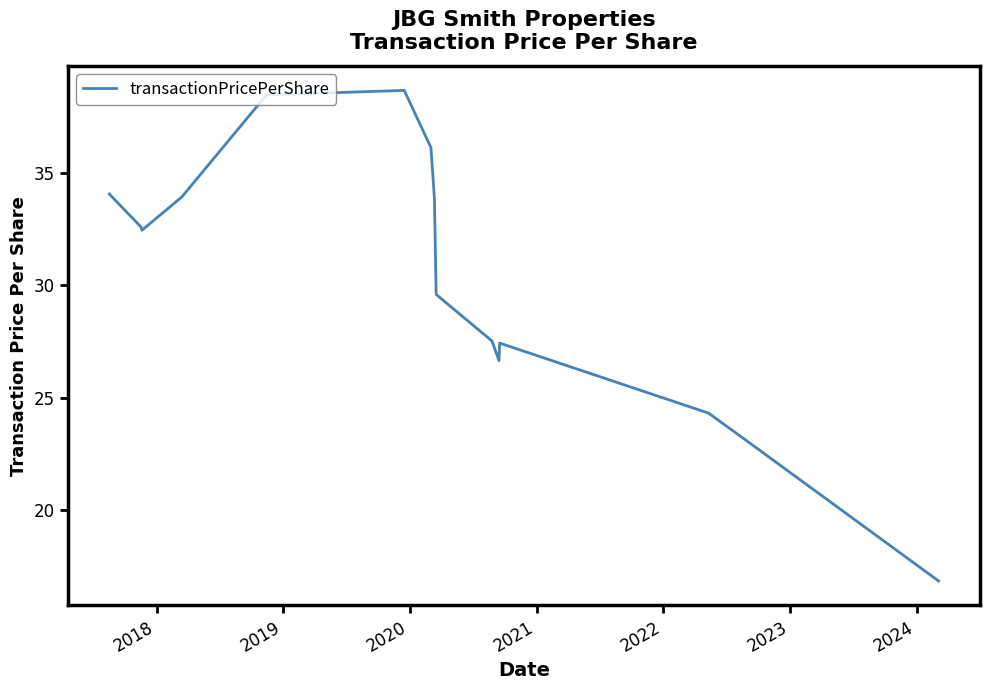

What is the difference between the maximum and minimum values?

21.8